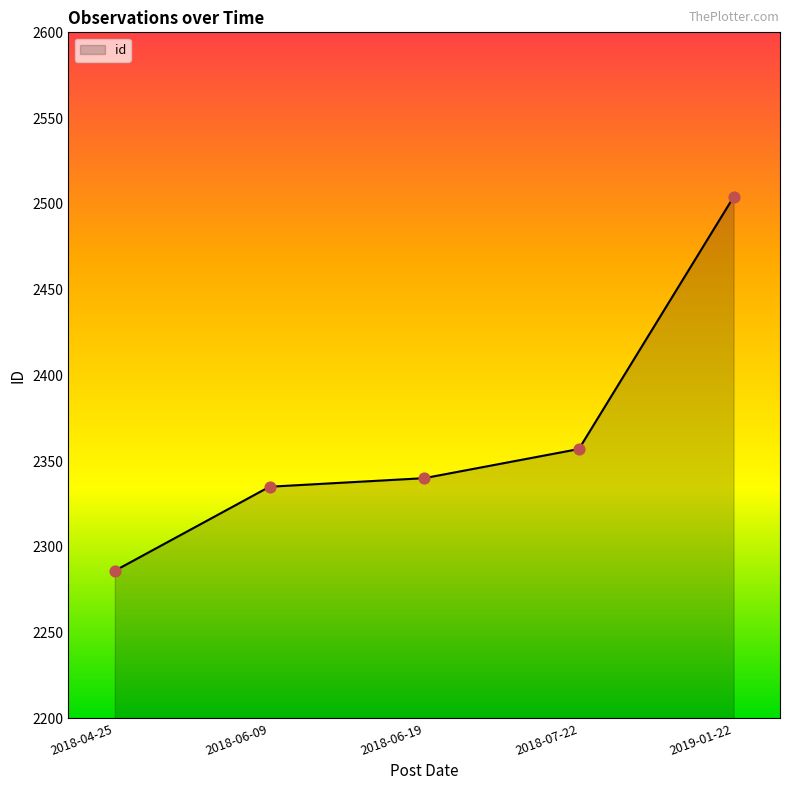

Approximately how many times larger is the value at 2018-06-09 compared to 2018-06-19?

1.0